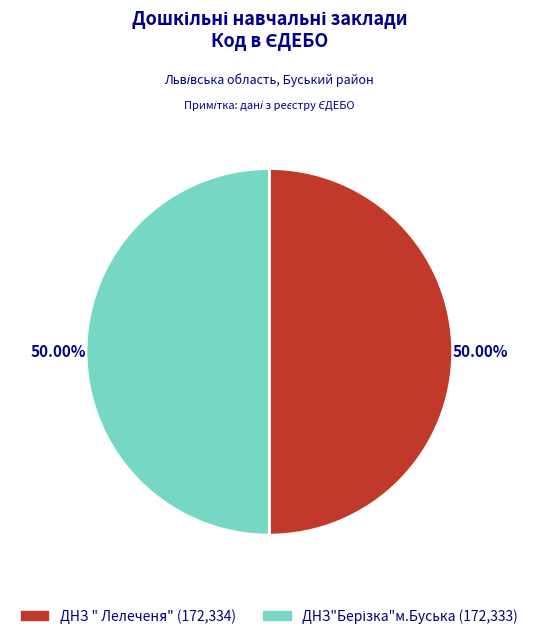

To the nearest percent, what is the average slice percentage?

50%